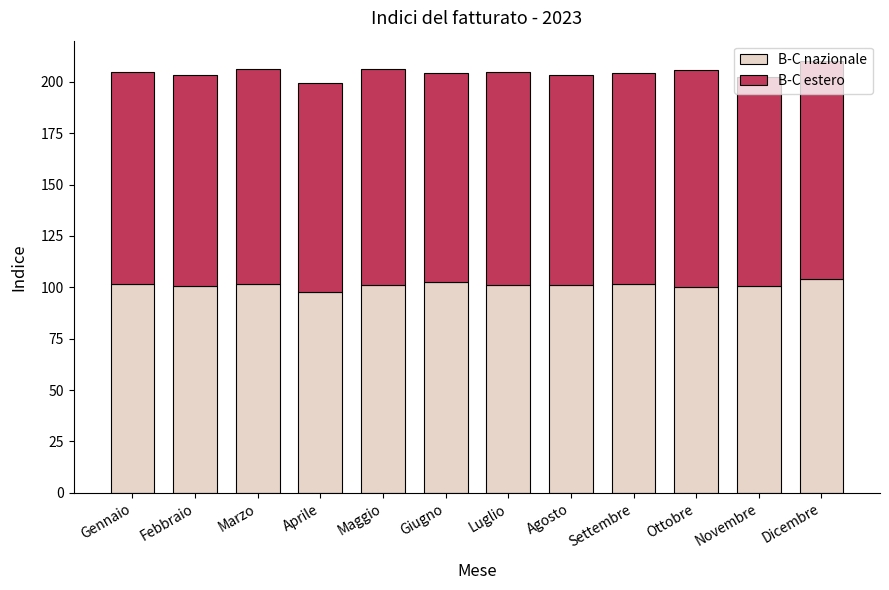

How many series are shown in this chart?

2